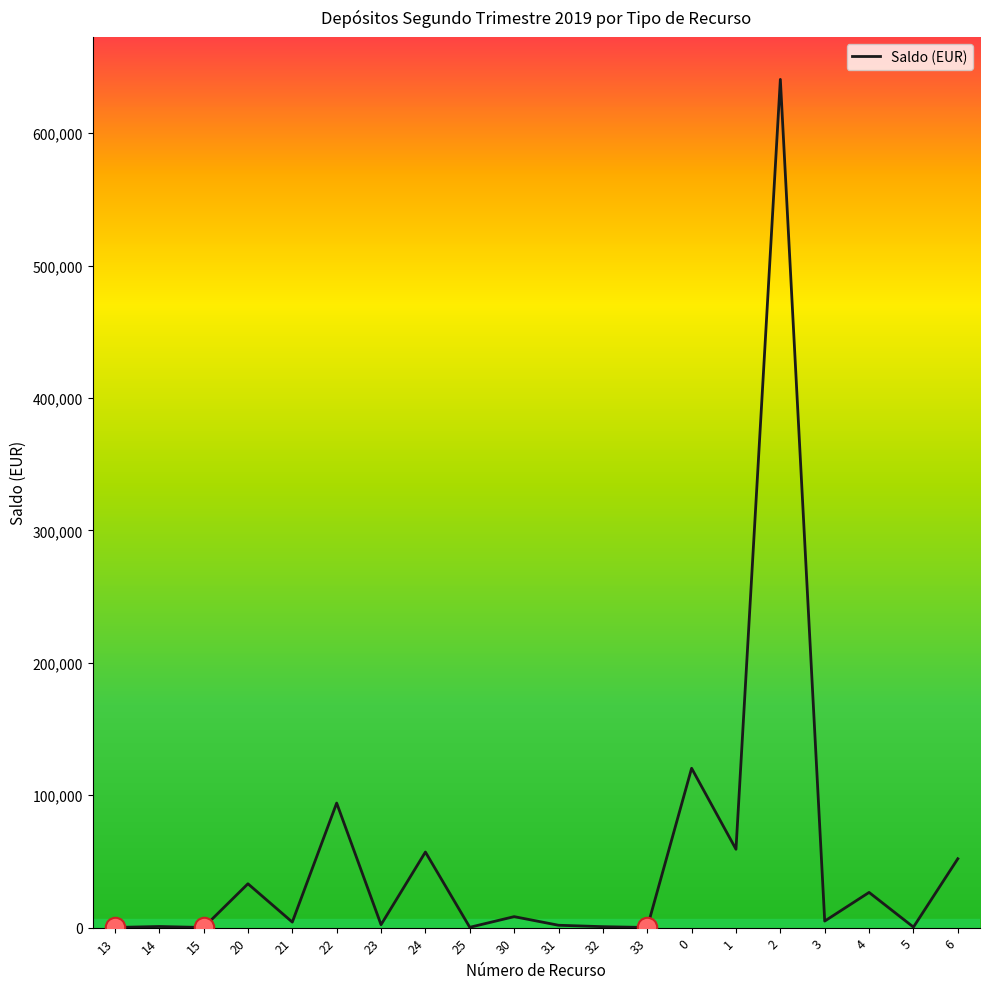

The value at 2 is 640700. True or false?

True